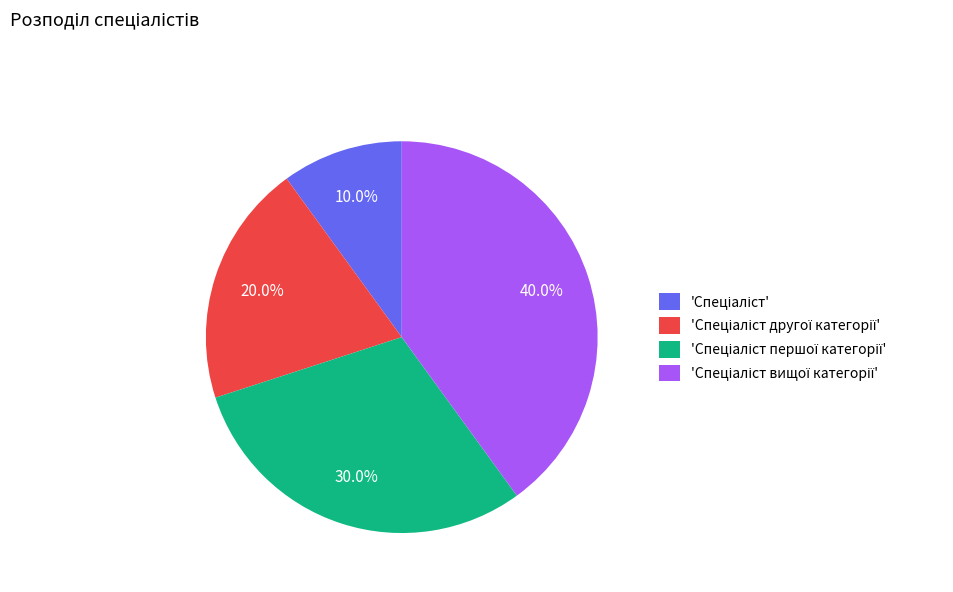

Is there a majority slice in this chart?

No